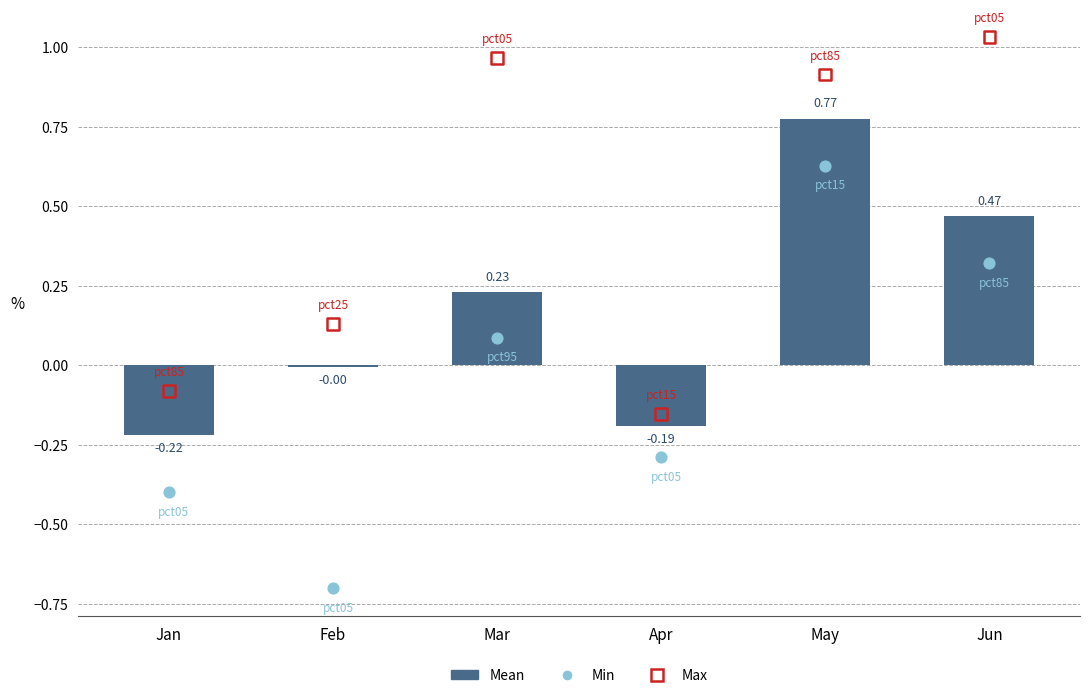

Which series has the largest total across all categories?

Max